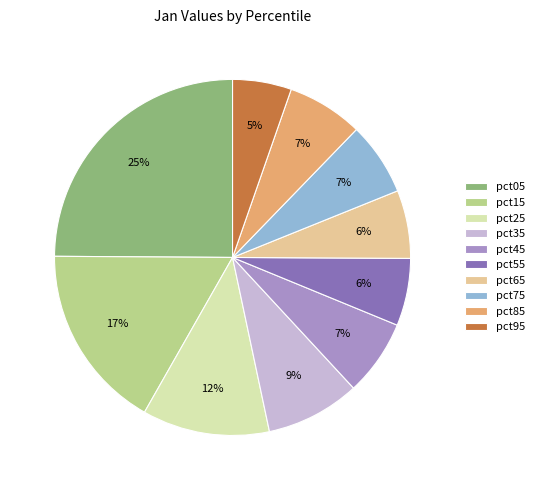

Is the sum of pct15 and pct75 greater than half?

No